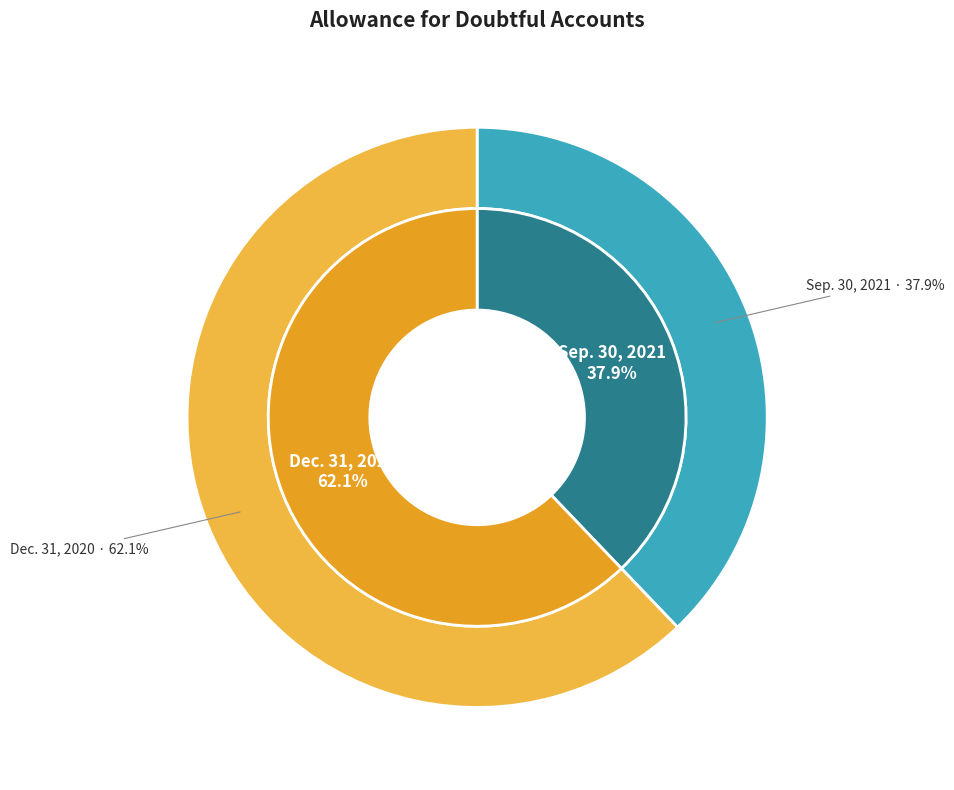

Is it true that Allowance for doubtful accounts - Dec. 31, 2020 is 62% of the pie?

True